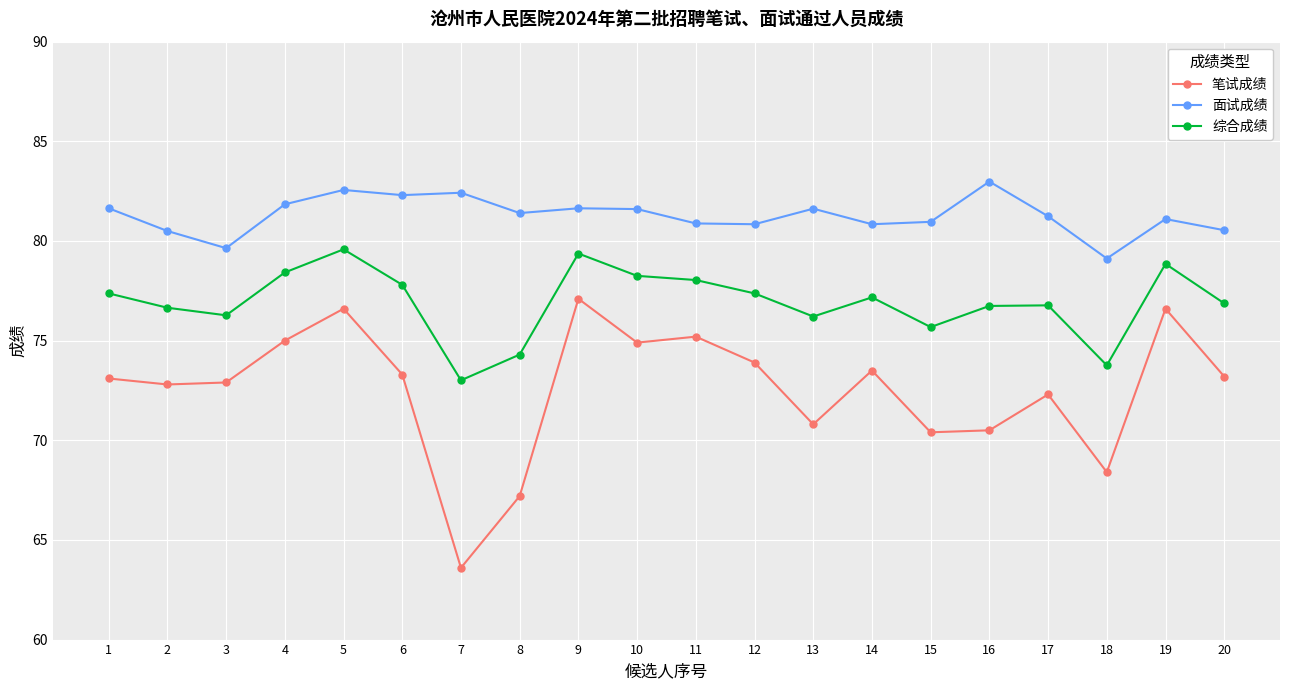

Which series has the widest spread of values?

笔试成绩